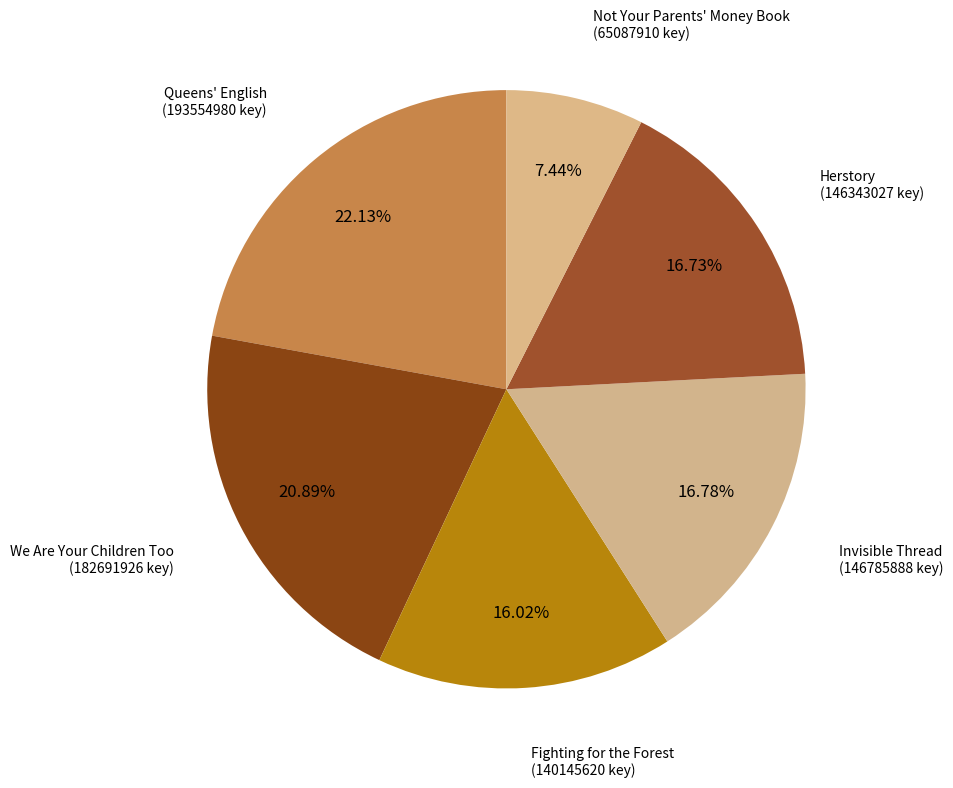

Which slice is the largest?

Queens' English